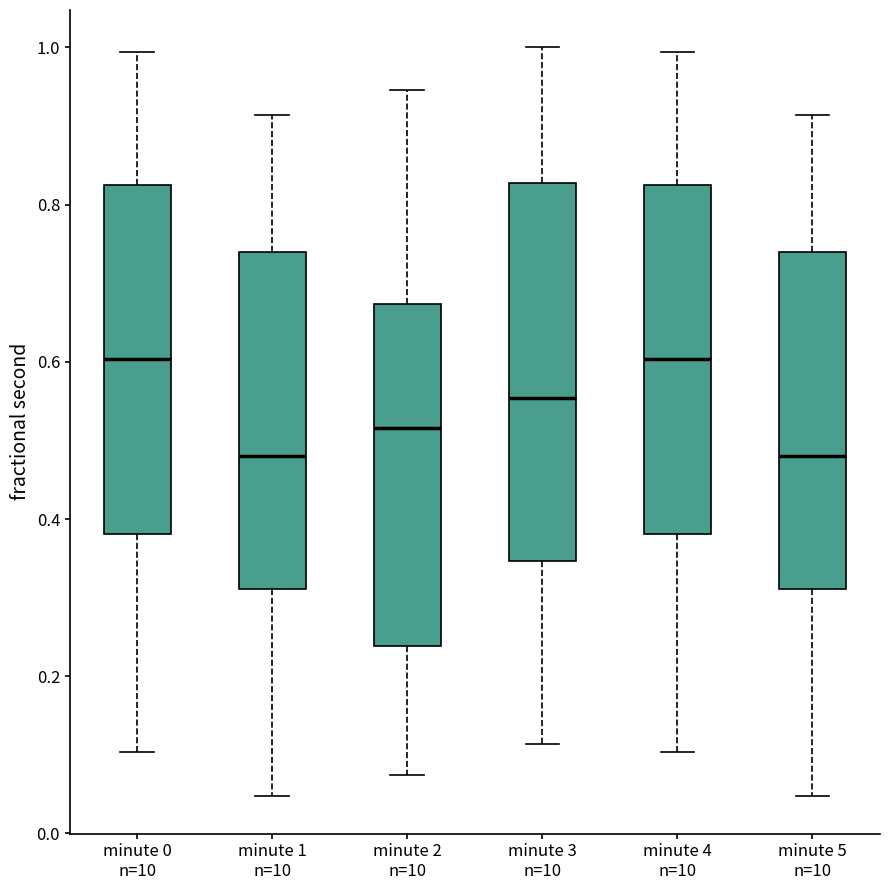

Reading left to right, read every box against the y-axis: the position of its median line, the range the box covers, and the ends of its whiskers. The values are not printed on the chart, so give them approximately, as read against the axis.

minute 0 n=10: median 0.60, box 0.38 to 0.82, whiskers 0.10 to 1.00
minute 1 n=10: median 0.48, box 0.32 to 0.74, whiskers 0.04 to 0.92
minute 2 n=10: median 0.52, box 0.24 to 0.68, whiskers 0.08 to 0.94
minute 3 n=10: median 0.56, box 0.34 to 0.82, whiskers 0.12 to 1.00
minute 4 n=10: median 0.60, box 0.38 to 0.82, whiskers 0.10 to 1.00
minute 5 n=10: median 0.48, box 0.32 to 0.74, whiskers 0.04 to 0.92